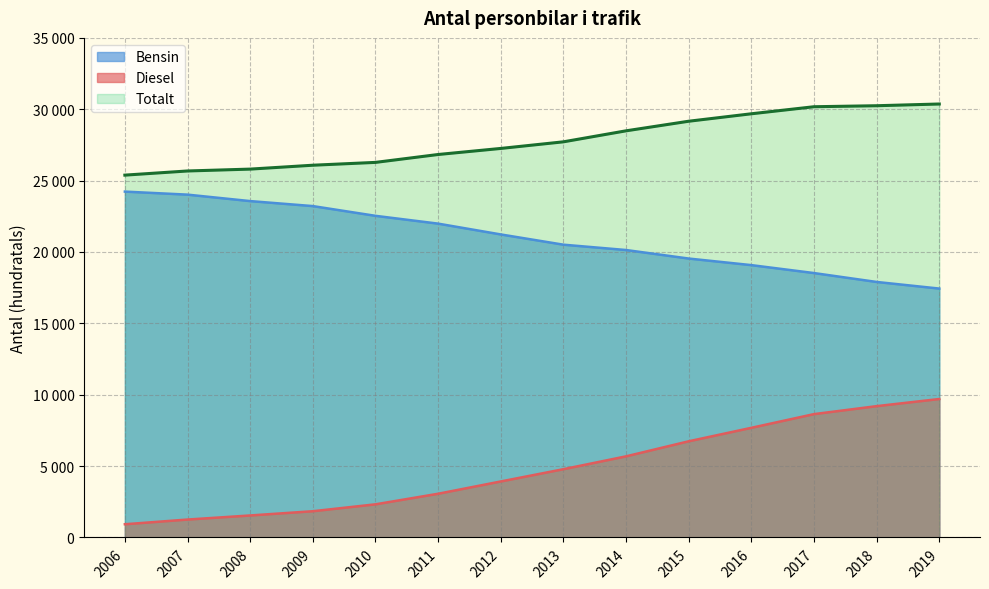

True or false: Bensin has more than 2 points higher than both neighbors.

False